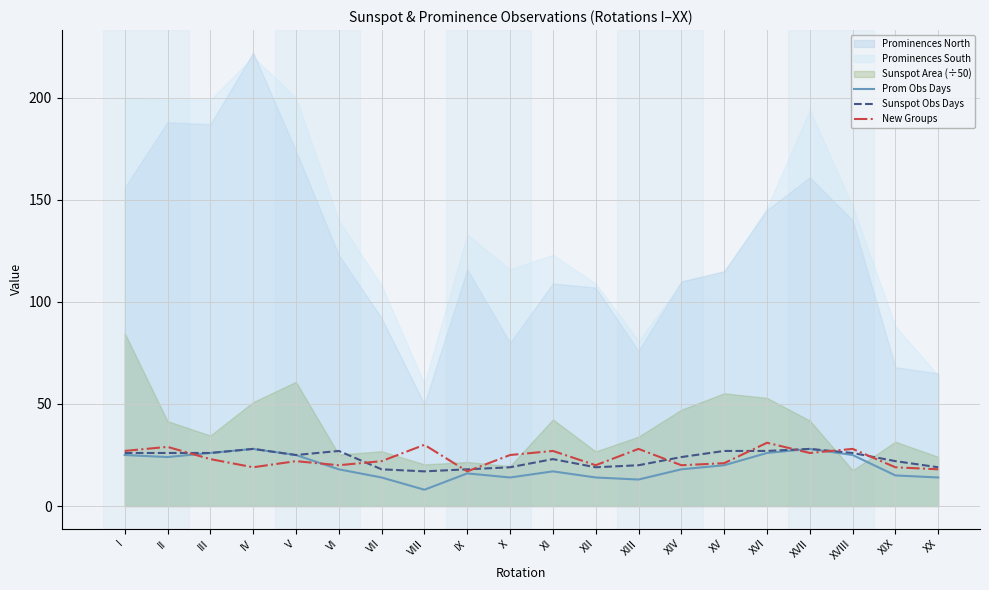

True or false: New Groups has a value of 18 at XX.

True